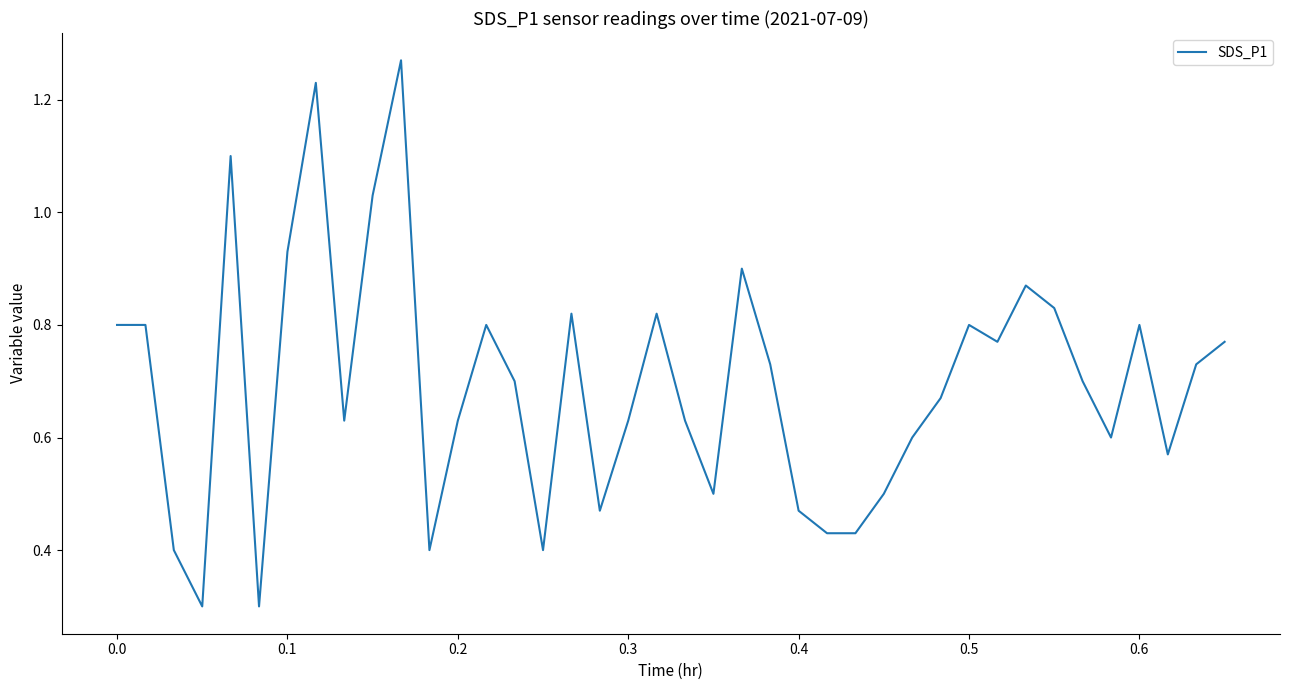

What is the smallest value displayed?

0.3